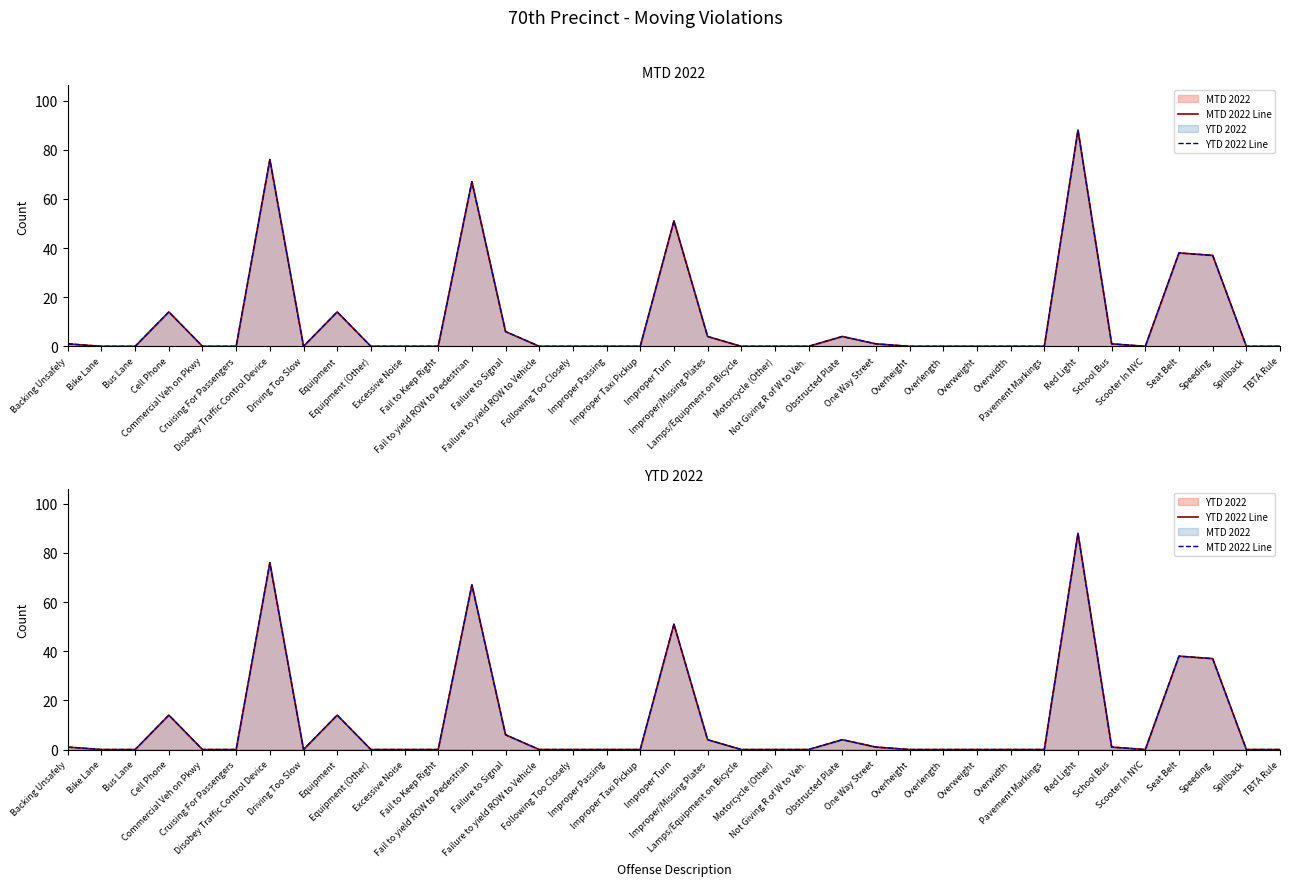

At which category does YTD 2022 Line reach its first local peak?

Cell Phone